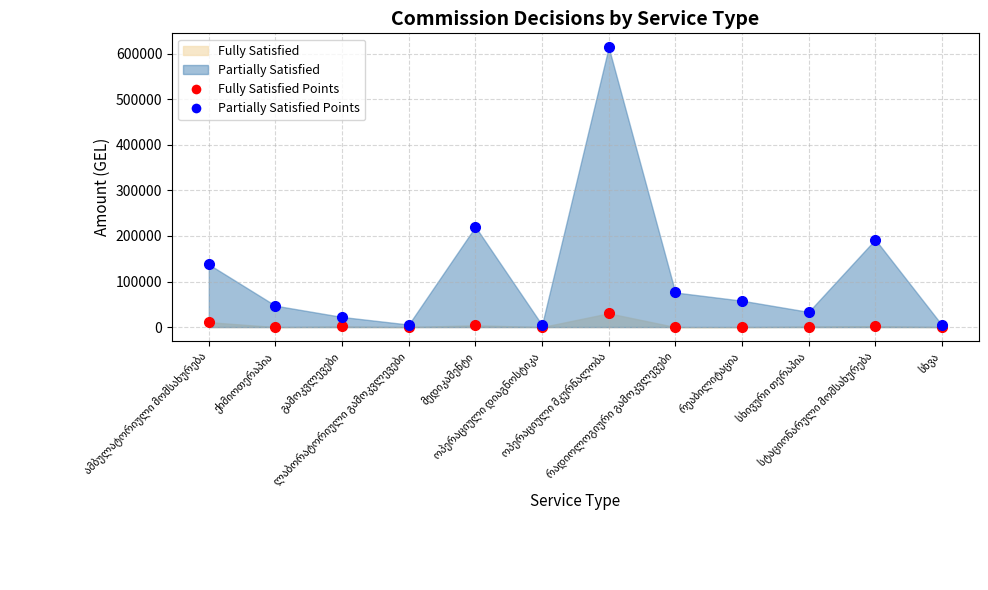

What is the difference between the maximum and minimum values in the Partially Satisfied Points series?

609631